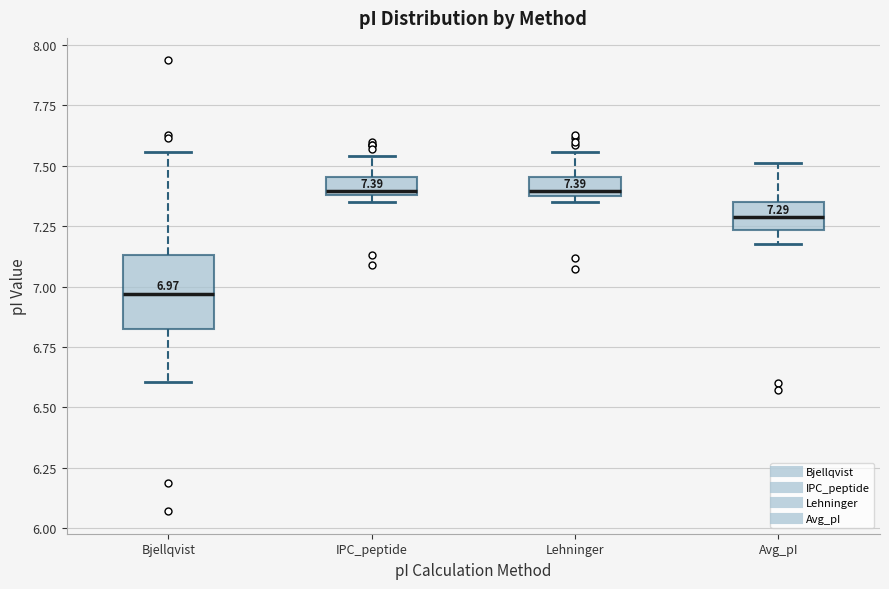

Which box's median line is the lowest?

Bjellqvist